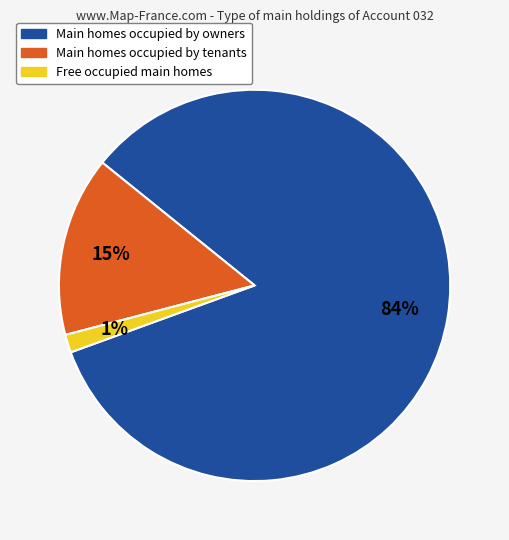

How many segments does this pie chart have?

3